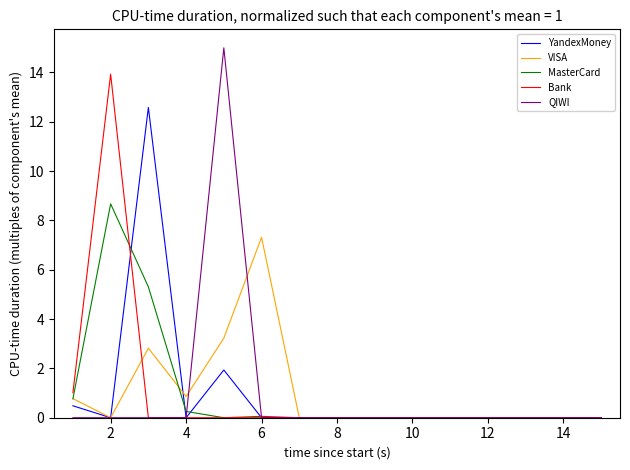

Rank the series by their maximum value, from lowest to highest.

VISA, MasterCard, YandexMoney, Bank, QIWI